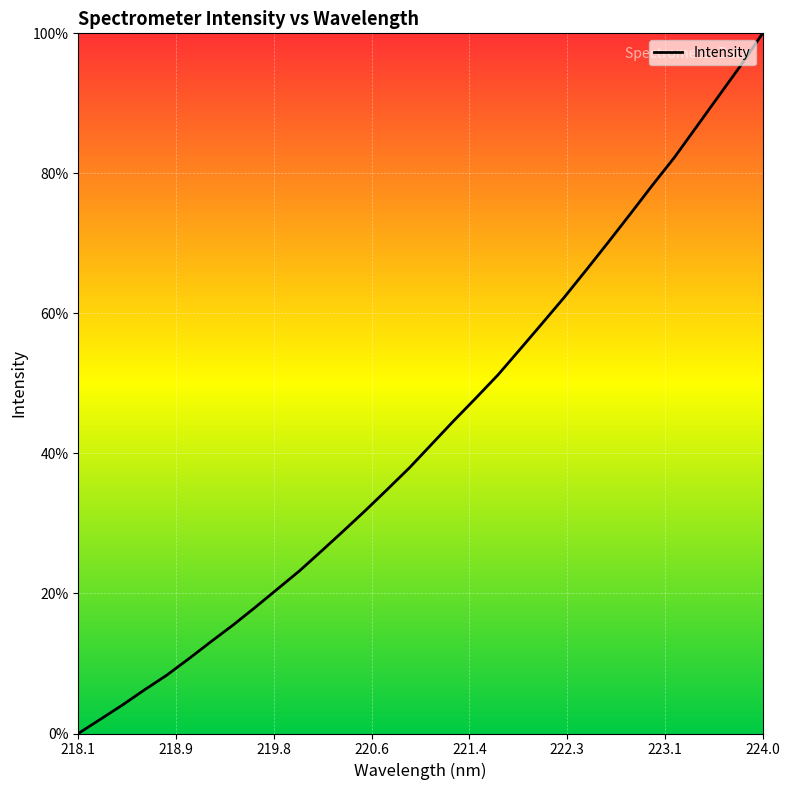

Which label corresponds to the largest value in the chart?

224.0